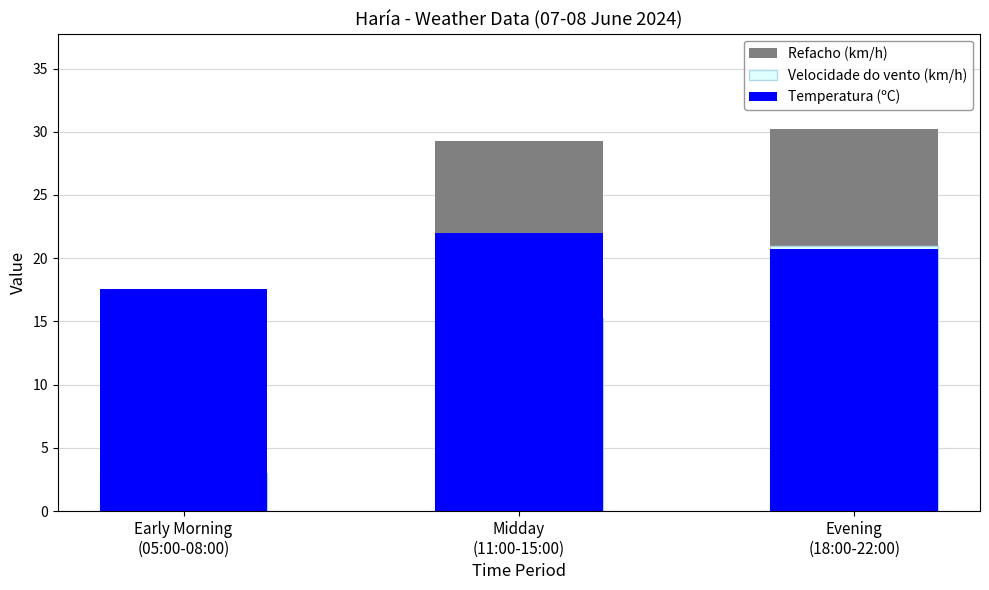

At which category does the chart reach its minimum across all series?

Early Morning
(05:00-08:00)